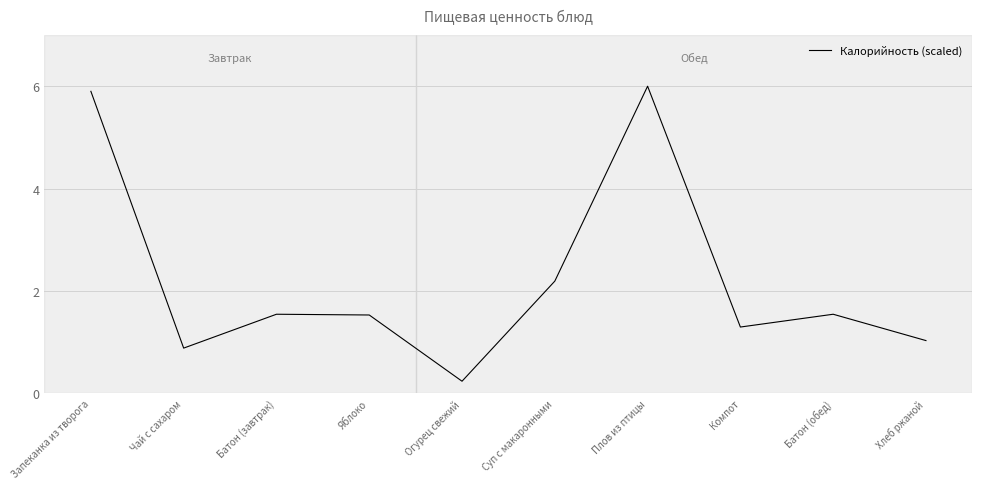

Reading left to right, list all the values displayed in this chart.

Запеканка из творога=5.9	Чай с сахаром=0.9	Батон (завтрак)=1.5	Яблоко=1.5	Огурец свежий=0.2	Суп с макаронными=2.2	Плов из птицы=6.0	Компот=1.3	Батон (обед)=1.5	Хлеб ржаной=1.0